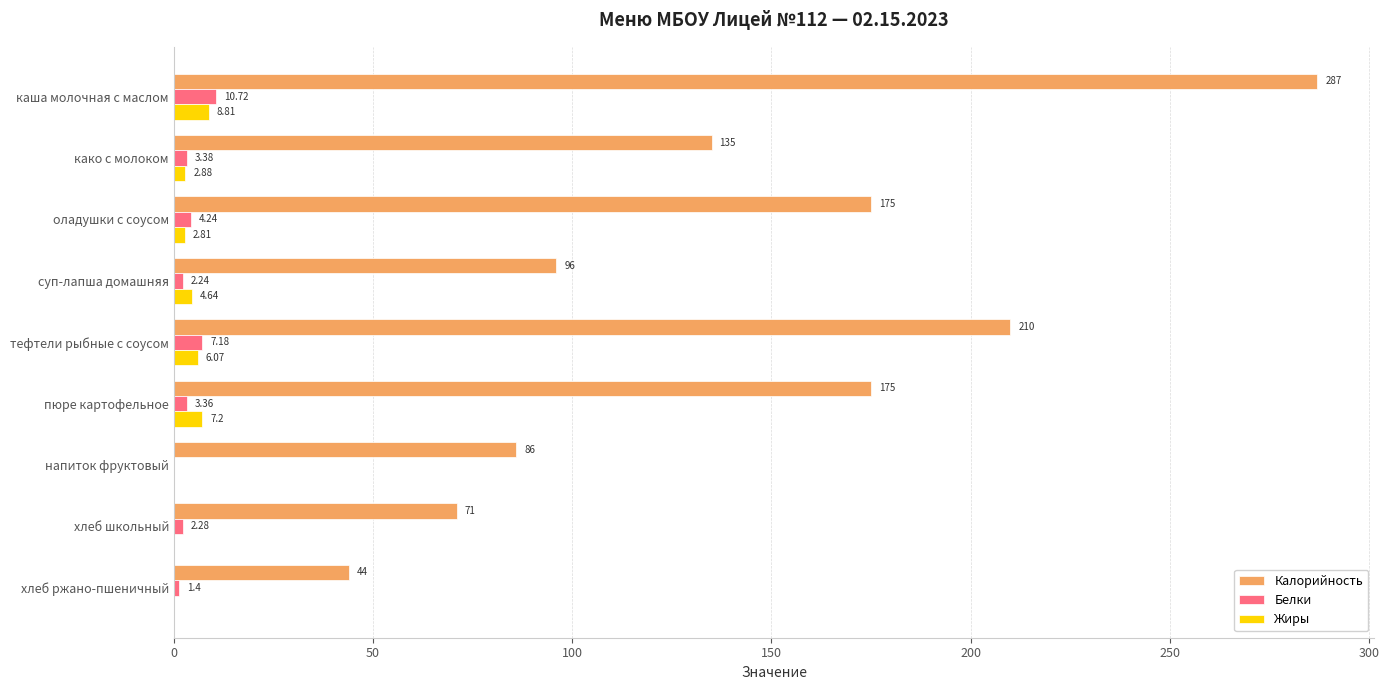

Which category has the highest value in the Жиры series?

каша молочная с маслом